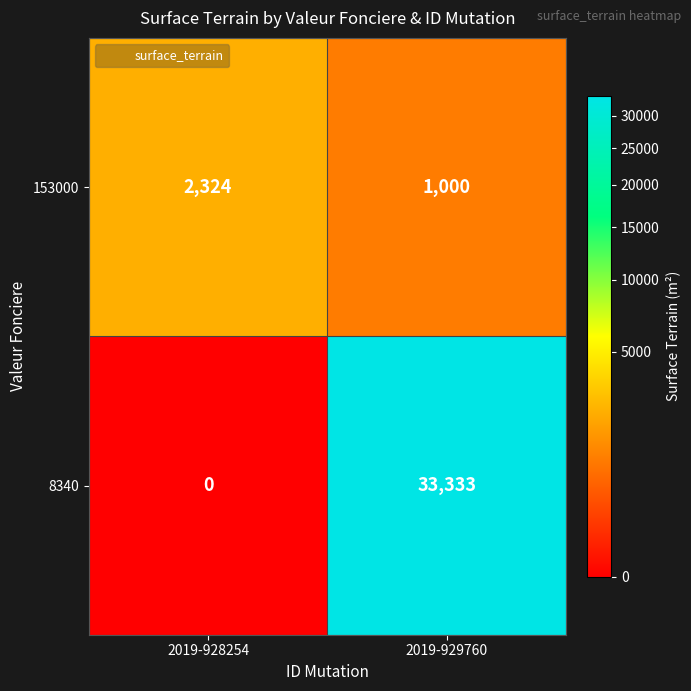

What is the maximum value shown in the chart?

33333